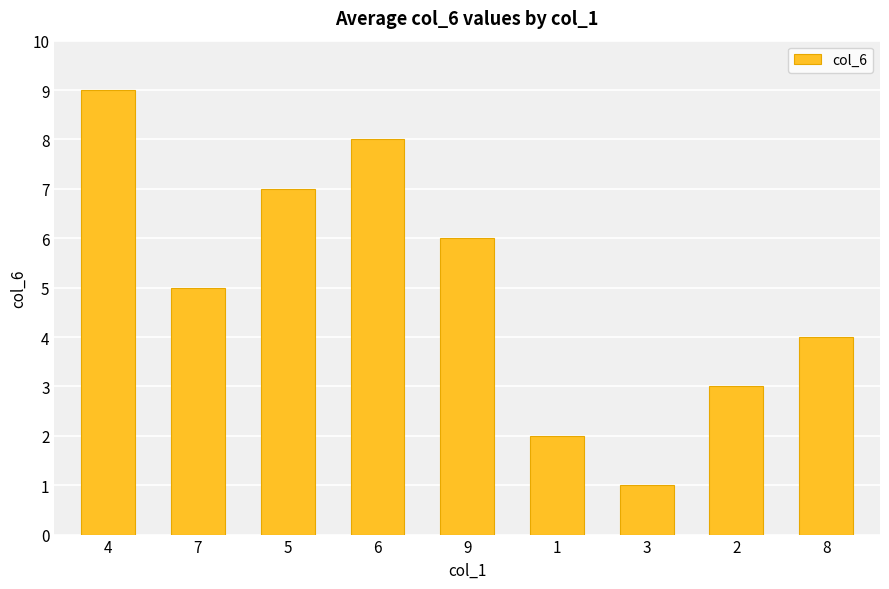

Reading left to right, extract all data points from this chart.

9	5	7	8	6	2	1	3	4